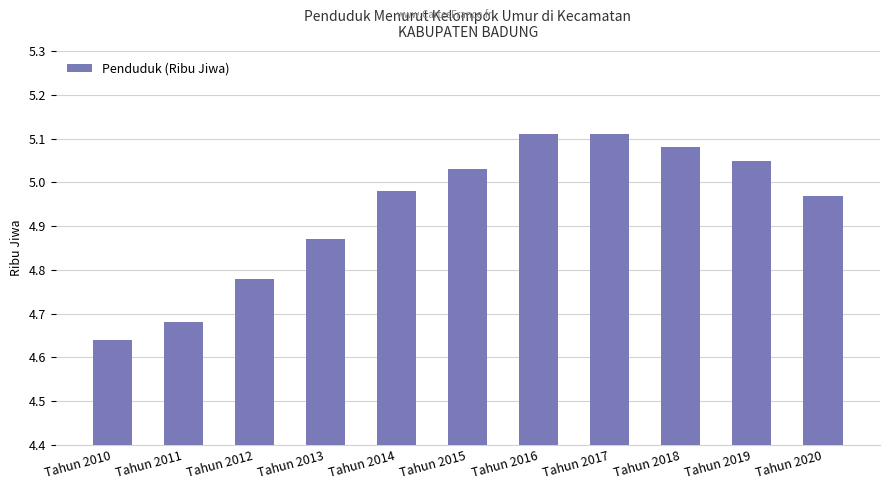

Which category has the lowest value across all series?

Tahun 2010